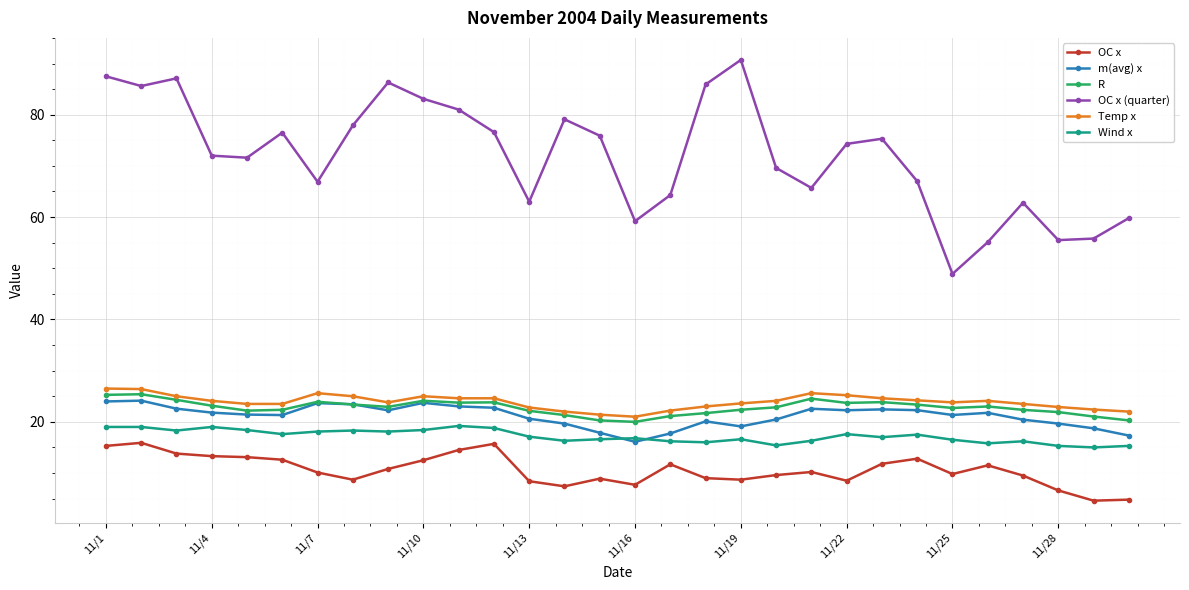

What is the value of the Temp x point at the 17th from the left?

22.2